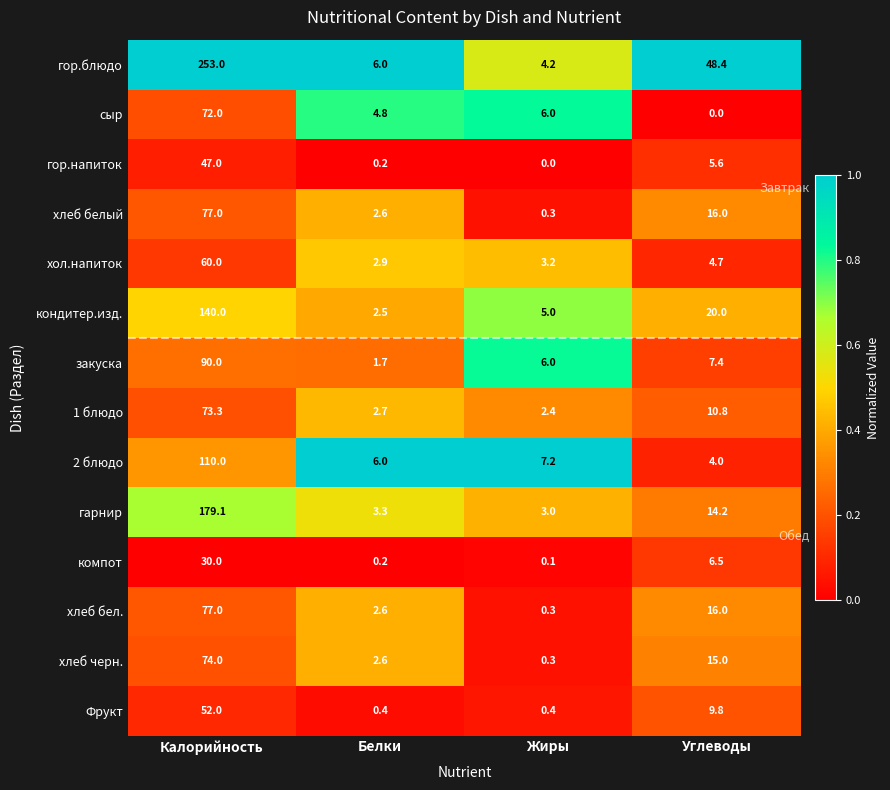

True or false: хлеб бел. has a value of 77.0 at Калорийность.

True